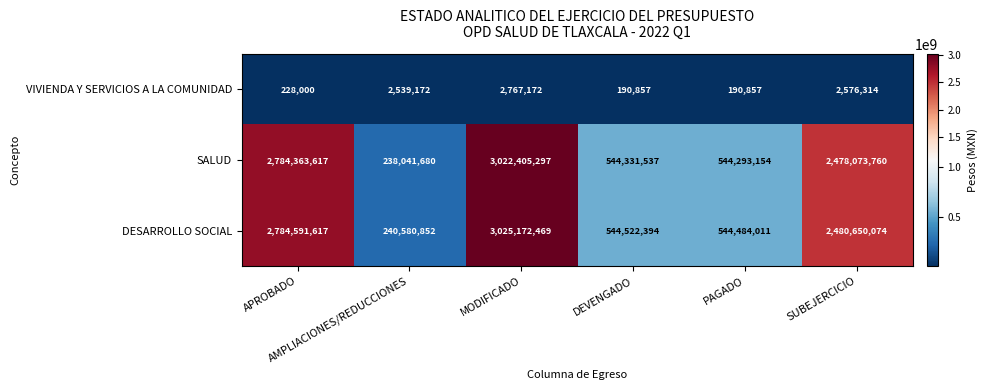

Between MODIFICADO and SUBEJERCICIO, which series saw the biggest shift?

DESARROLLO SOCIAL